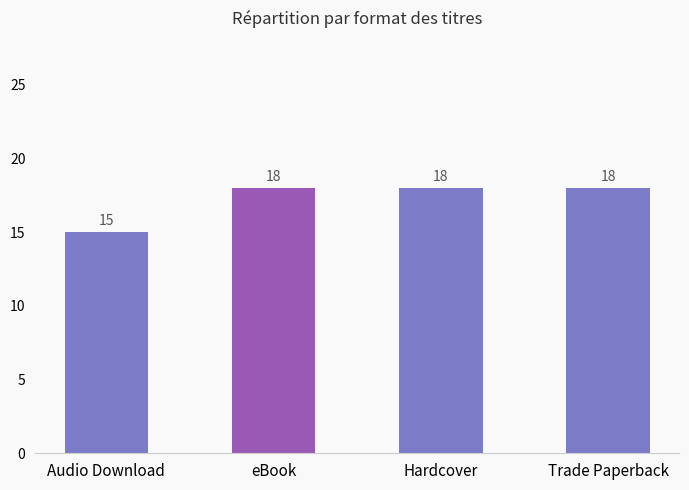

What is the value of the 3rd bar from the left?

18